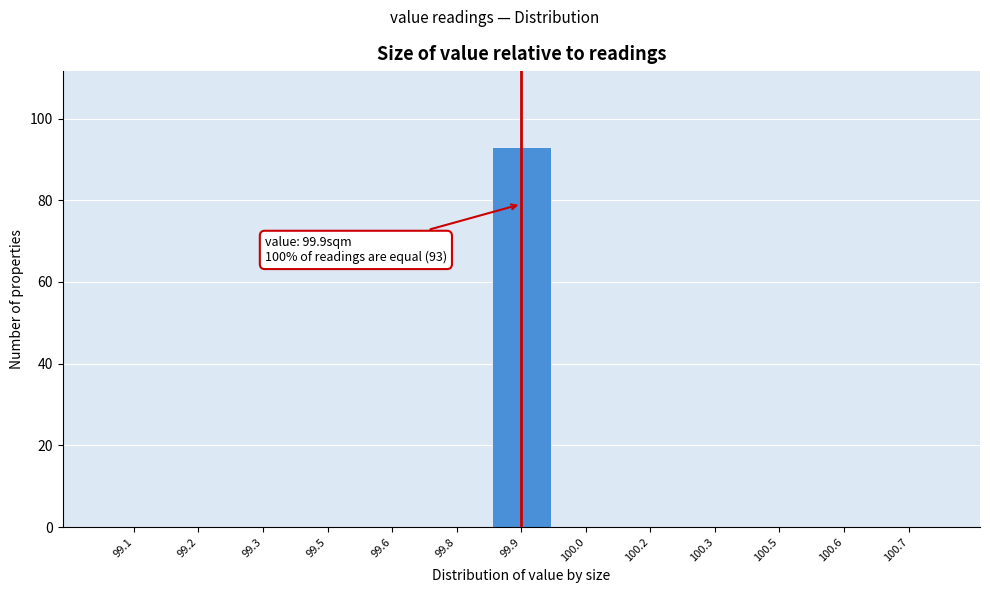

Reading left to right, extract all data points from this chart.

99.1=0	99.2=0	99.3=0	99.5=0	99.6=0	99.8=0	99.9=93	100.0=0	100.2=0	100.3=0	100.5=0	100.6=0	100.7=0